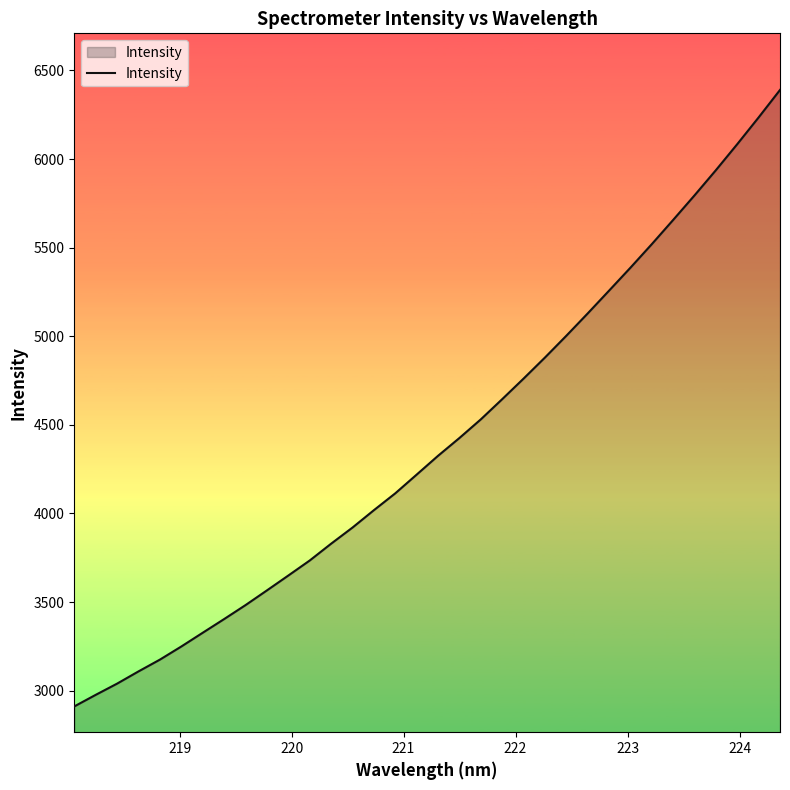

What is the smallest value displayed?

2910.8